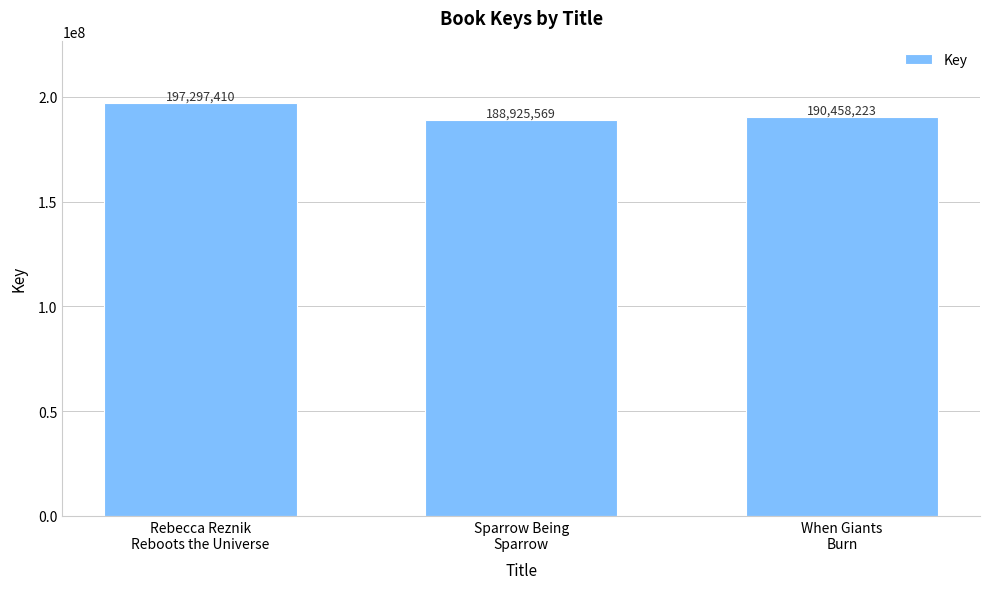

The value at Rebecca Reznik
Reboots the Universe is 197297410. True or false?

True